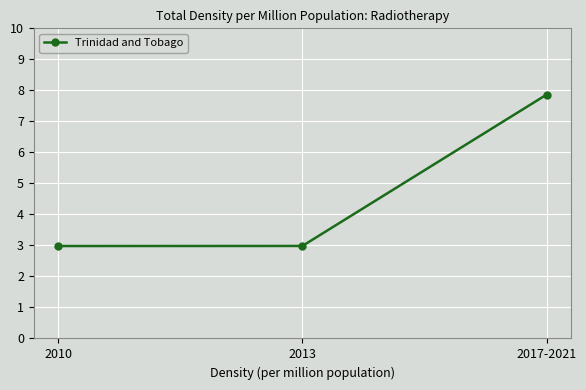

What is the label of the 2nd point from the left?

2013